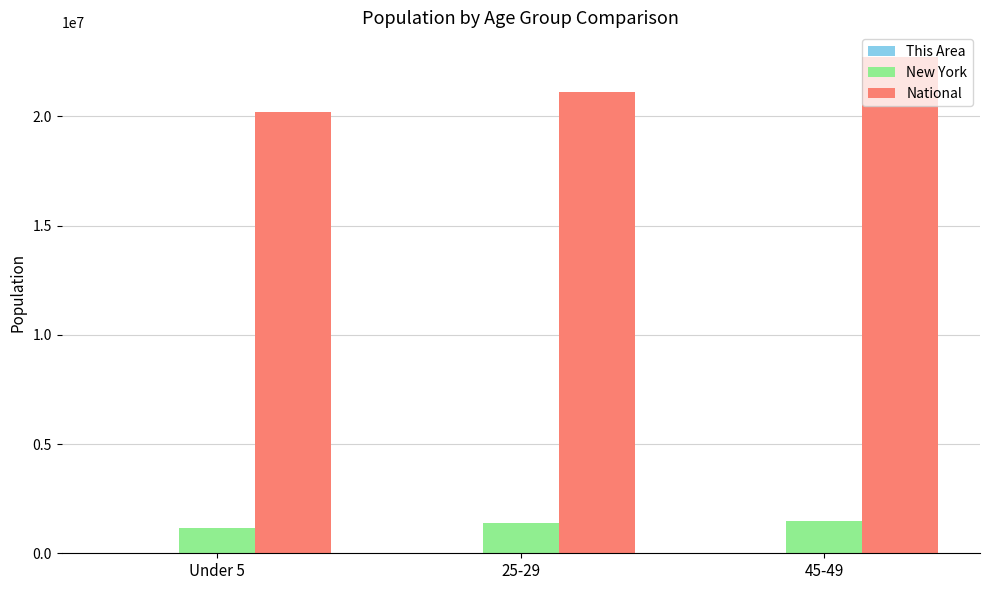

At which category is the sum across all series the highest?

45-49